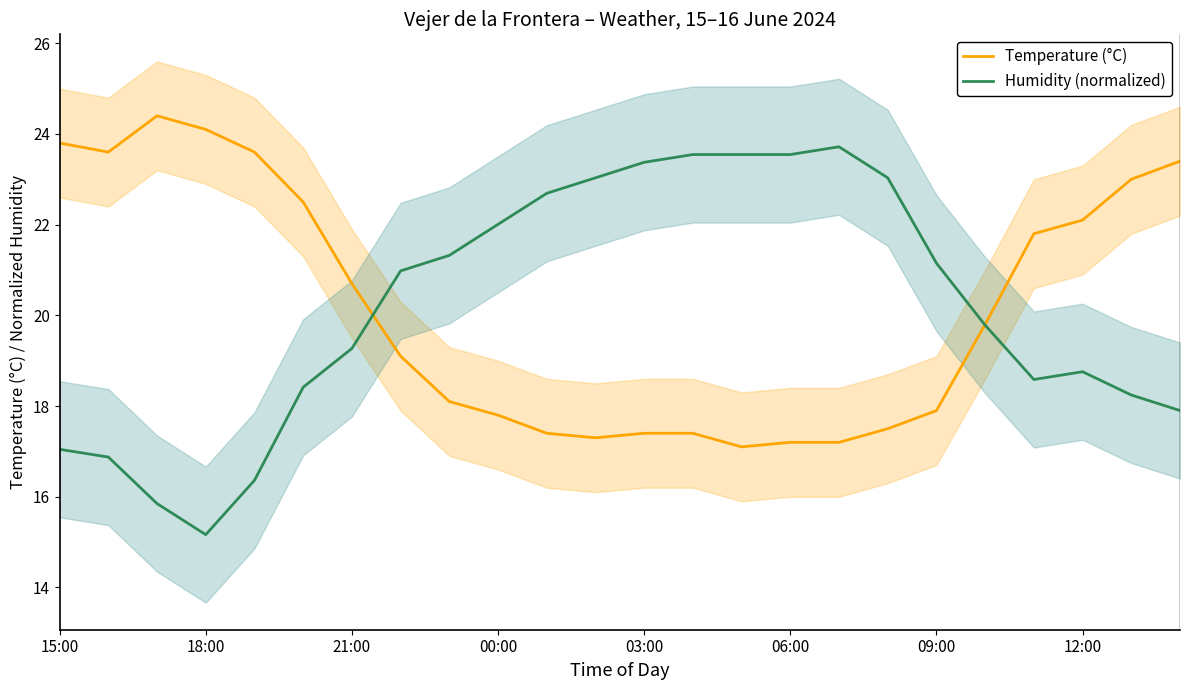

At which label does Humidity (normalized) reach its minimum?

18:00